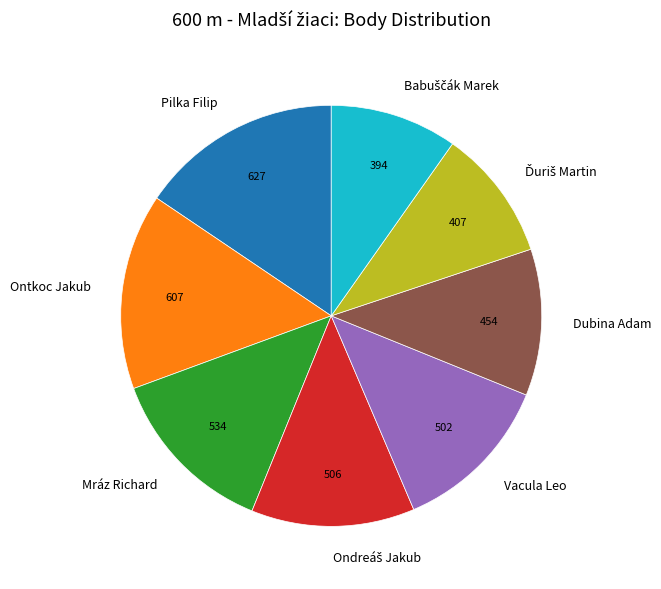

True or false: Pilka Filip accounts for 8% of the total.

False